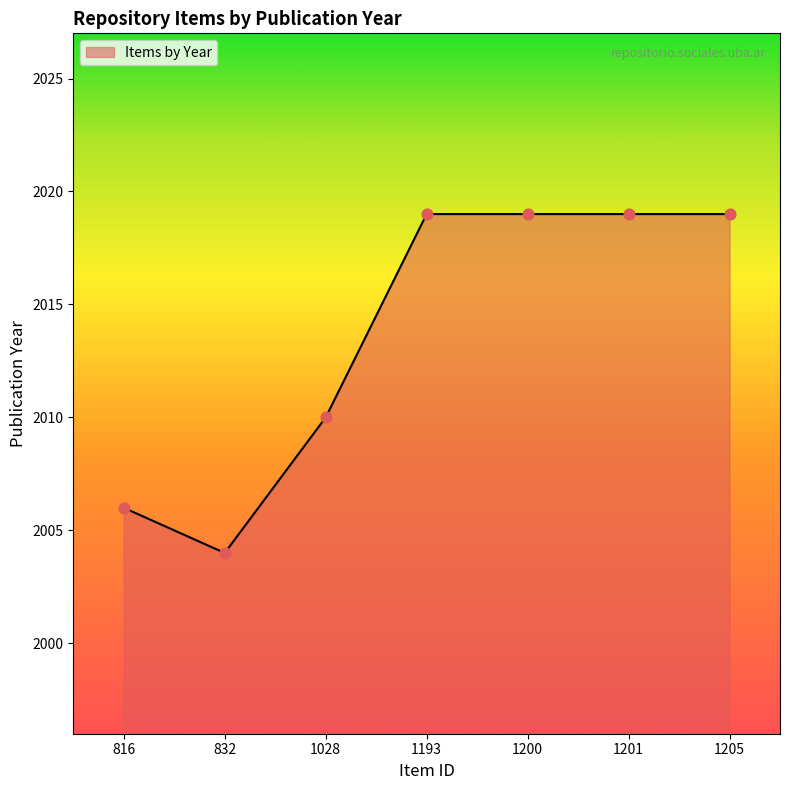

Approximately how many times larger is the value at 1205 compared to 1193?

1.0